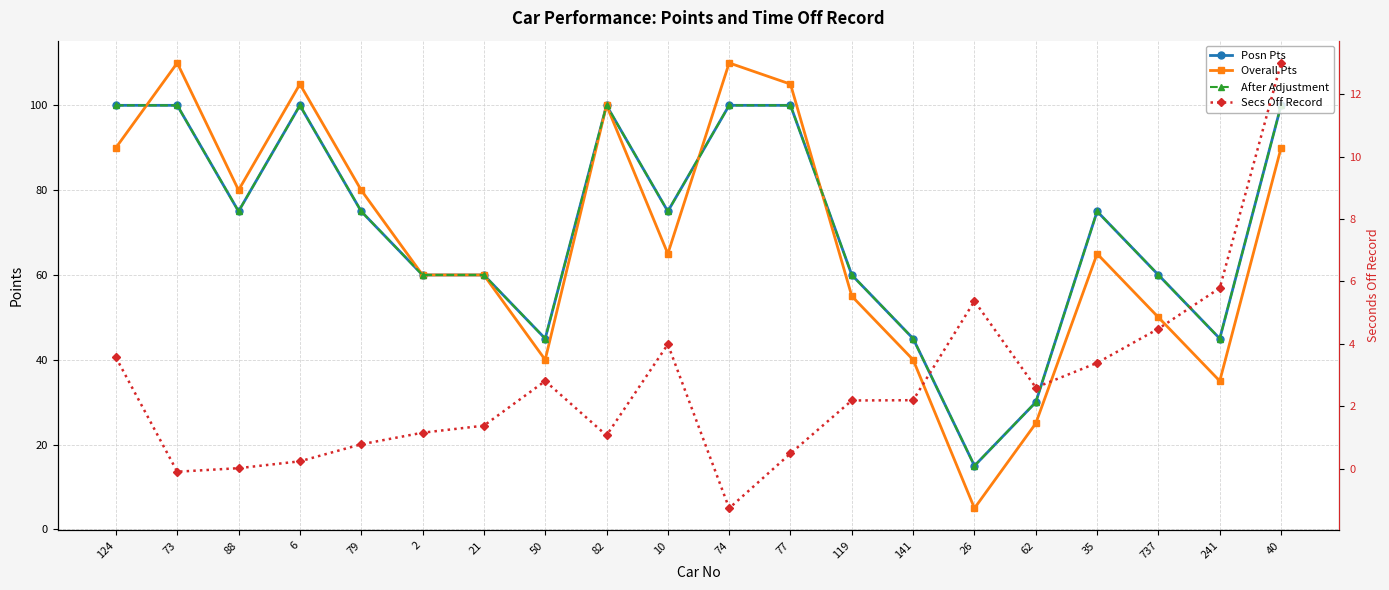

At which category is the sum across all series the highest?

73